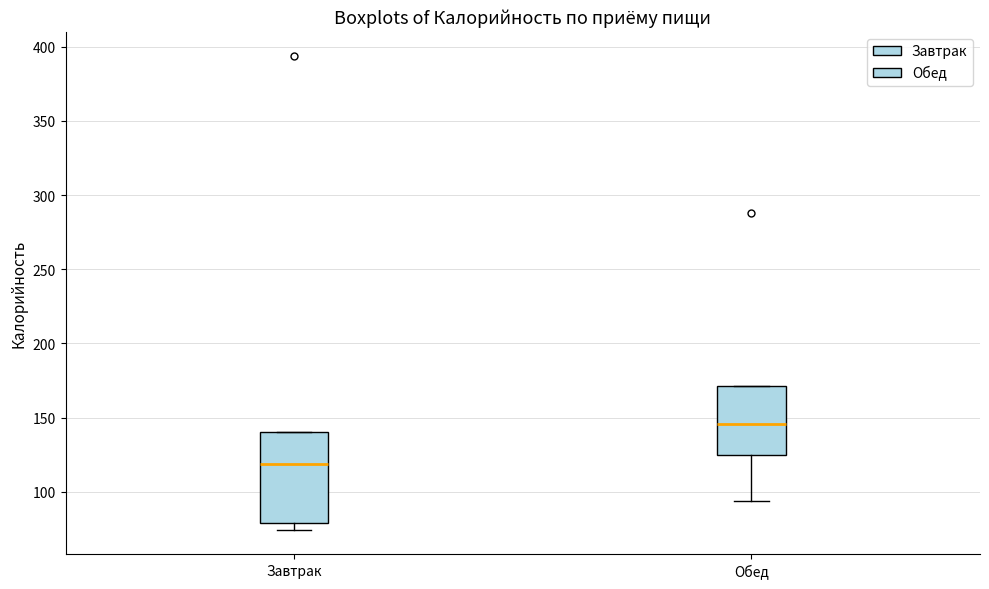

Which box has the highest median line?

Обед